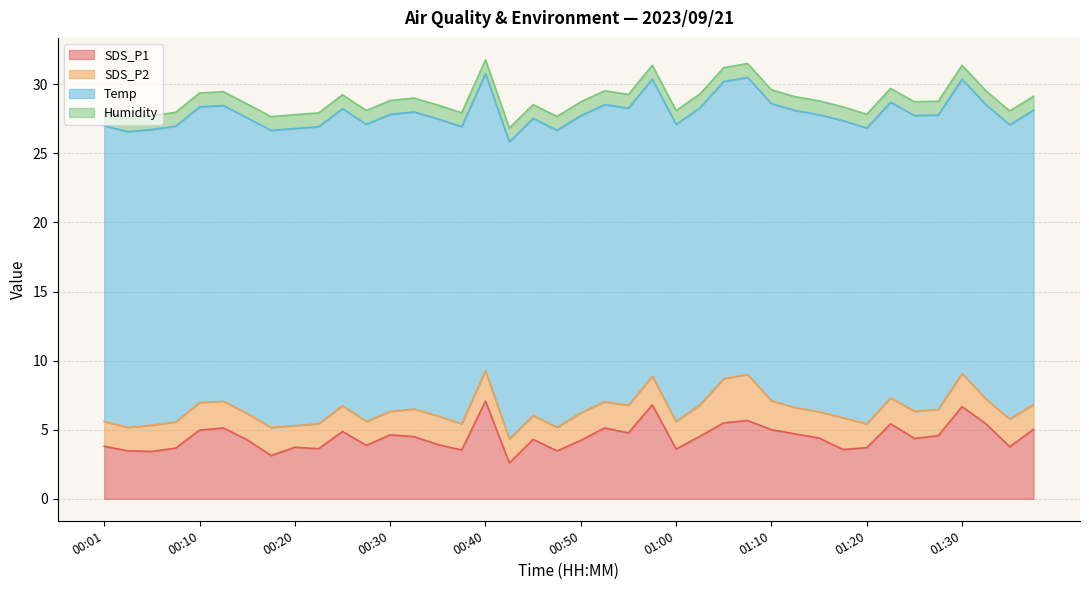

True or false: SDS_P1 and Humidity intersect in this chart.

False